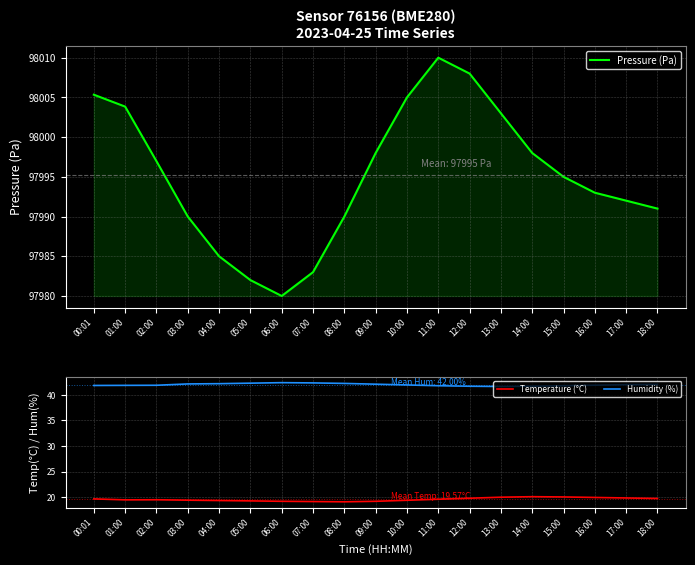

Reading right to left, what are all the values shown in this chart?

Pressure (Pa): 18:00=97991.0	17:00=97992.0	16:00=97993.0	15:00=97995.0	14:00=97998.0	13:00=98003.0	12:00=98008.0	11:00=98010.0	10:00=98005.0	09:00=97998.0	08:00=97990.0	07:00=97983.0	06:00=97980.0	05:00=97982.0	04:00=97985.0	03:00=97990.0	02:00=97997.0	01:00=98003.8	00:01=98005.3
Temperature (°C): 18:00=19.8	17:00=19.9	16:00=19.9	15:00=20.1	14:00=20.1	13:00=20.0	12:00=19.8	11:00=19.6	10:00=19.4	09:00=19.2	08:00=19.1	07:00=19.1	06:00=19.2	05:00=19.3	04:00=19.4	03:00=19.4	02:00=19.5	01:00=19.5	00:01=19.7
Humidity (%): 18:00=42.0	17:00=42.0	16:00=41.9	15:00=41.8	14:00=41.7	13:00=41.6	12:00=41.7	11:00=41.8	10:00=42.0	09:00=42.1	08:00=42.2	07:00=42.4	06:00=42.4	05:00=42.3	04:00=42.2	03:00=42.1	02:00=41.9	01:00=41.9	00:01=41.9